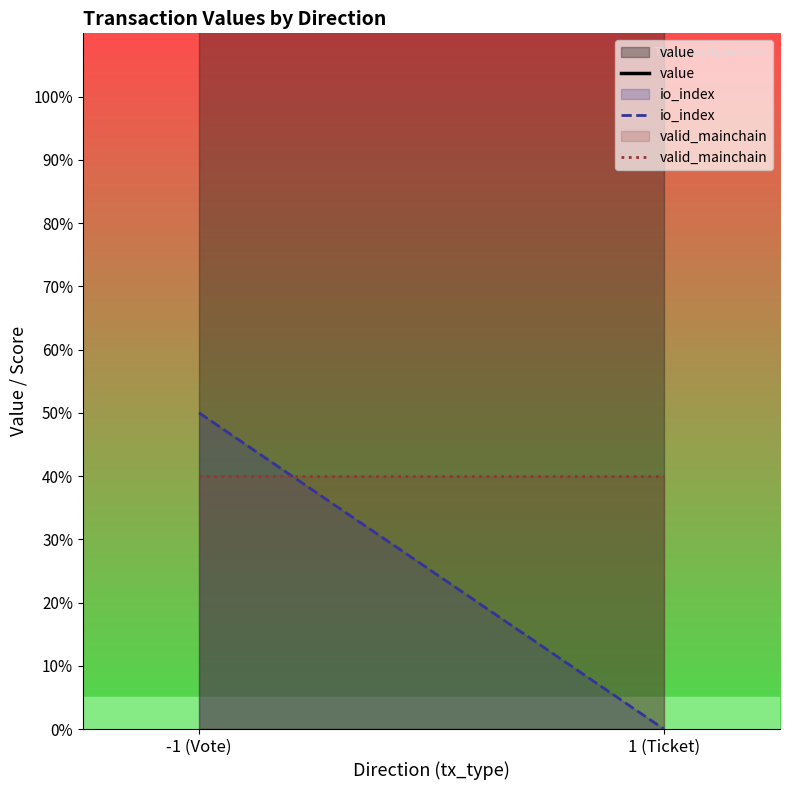

Which has a higher value, -1 (Vote) or 1 (Ticket)?

-1 (Vote)